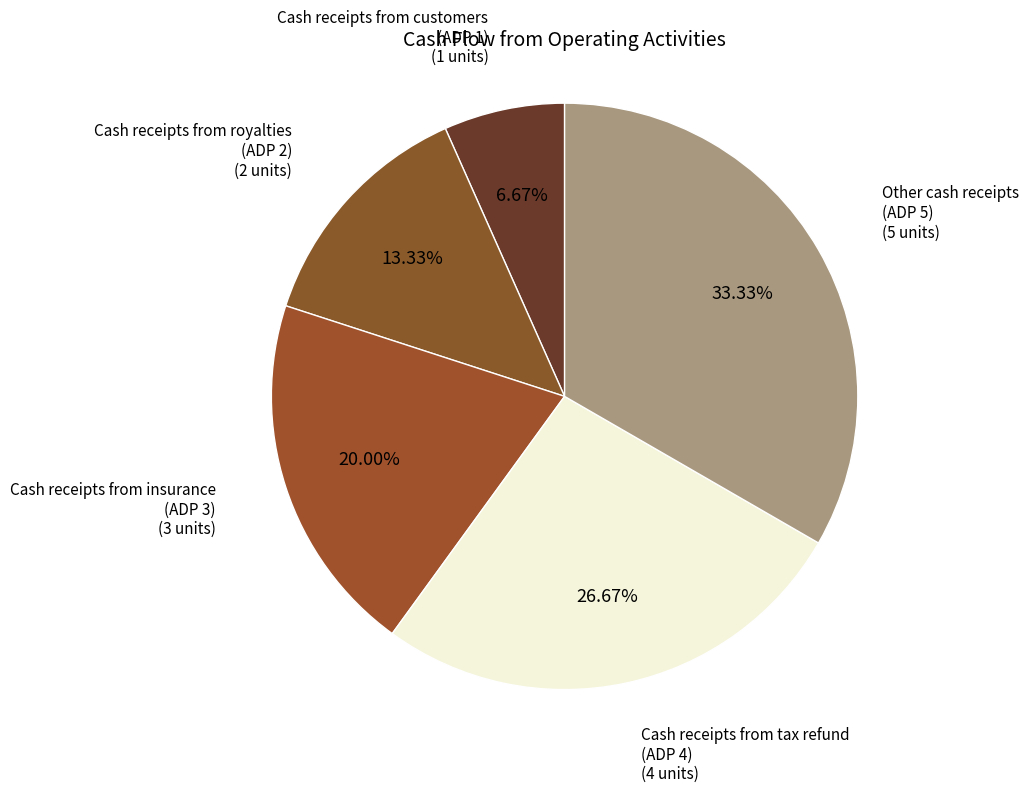

To the nearest percent, what is the difference between the largest and smallest slice percentages?

27%